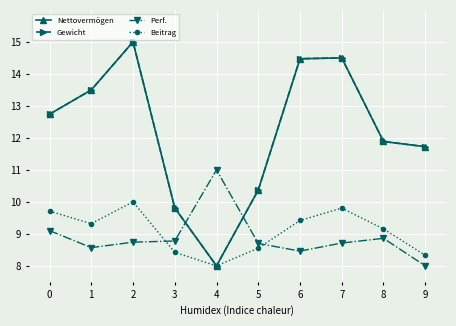

True or false: Beitrag and Perf. intersect in this chart.

True